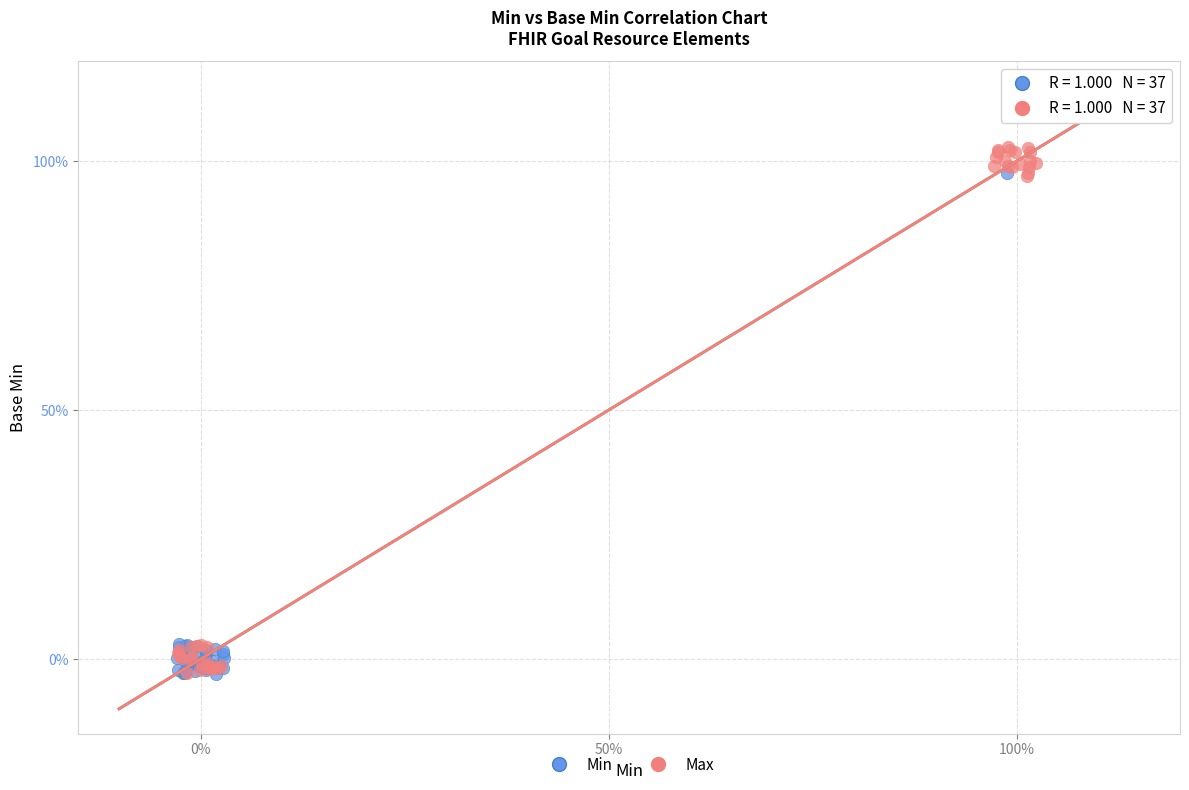

Which series contains the highest Y value?

Max